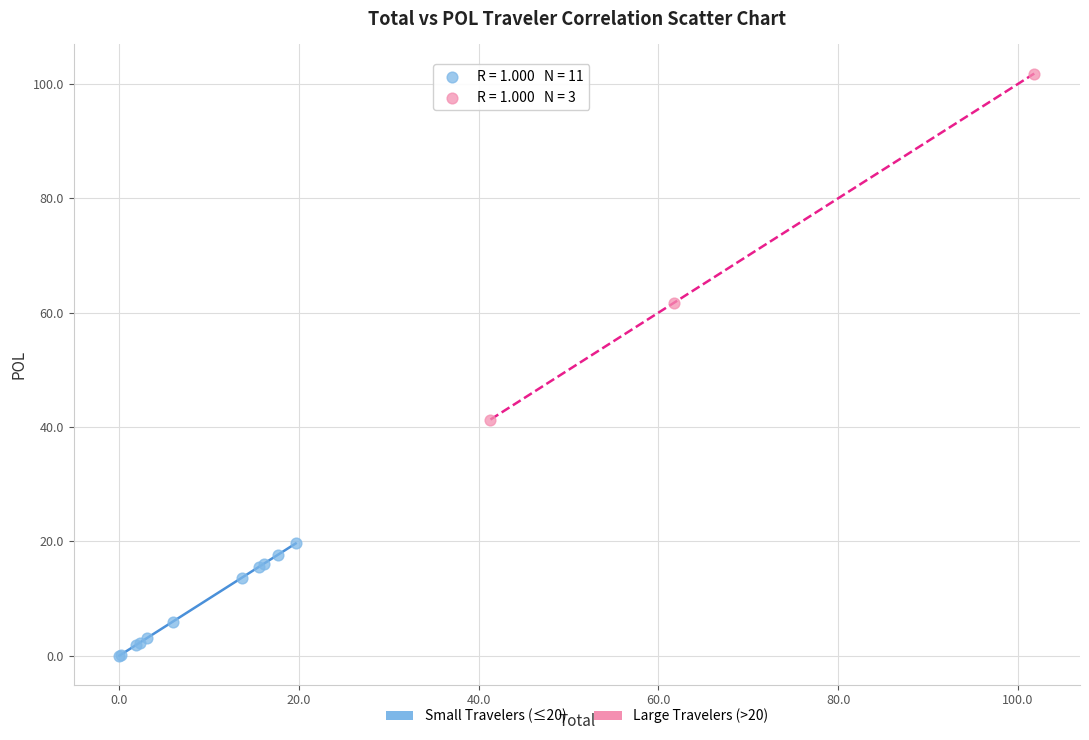

Which series reaches the maximum Y coordinate?

Large Travelers (>20)